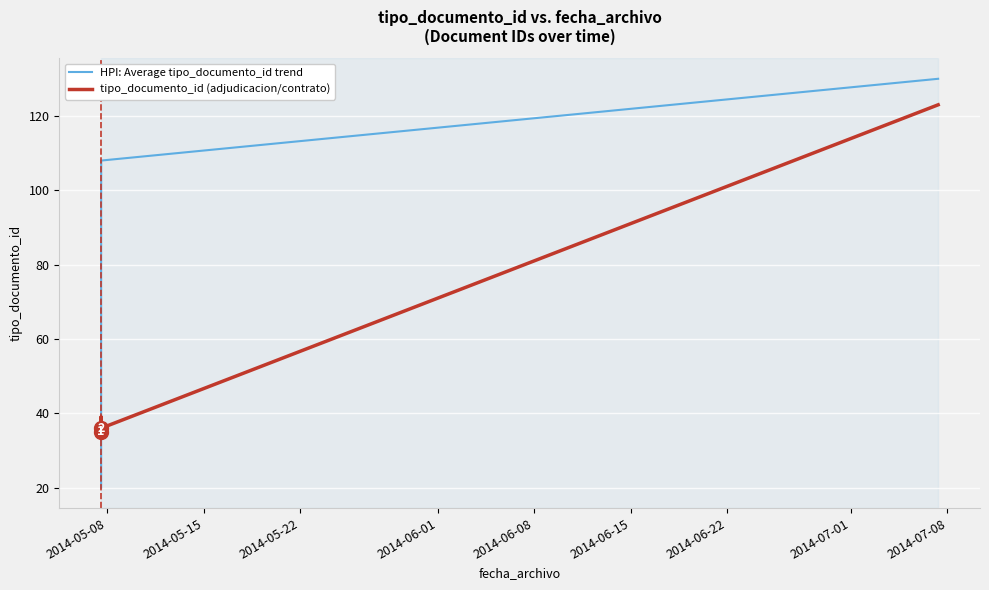

What is the maximum value for tipo_documento_id (adjudicacion/contrato)?

123